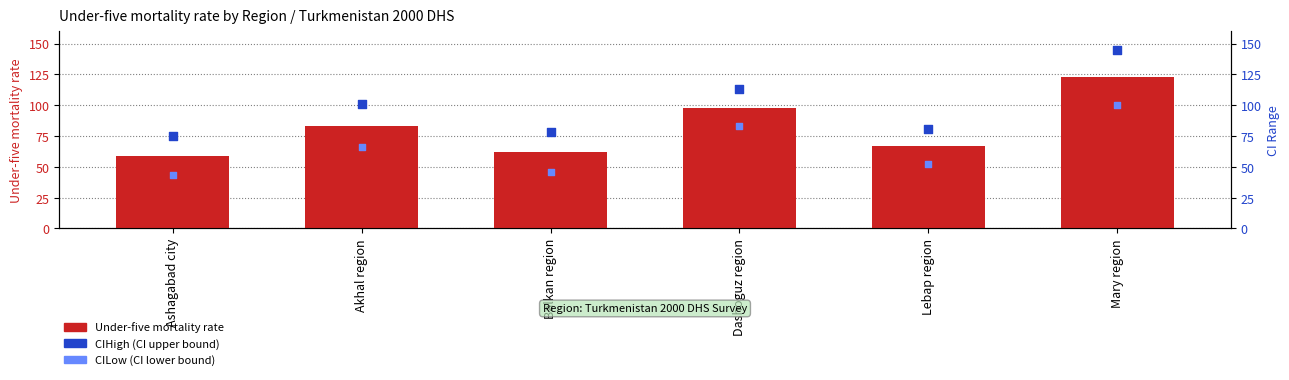

Which series has the largest total across all categories?

CIHigh